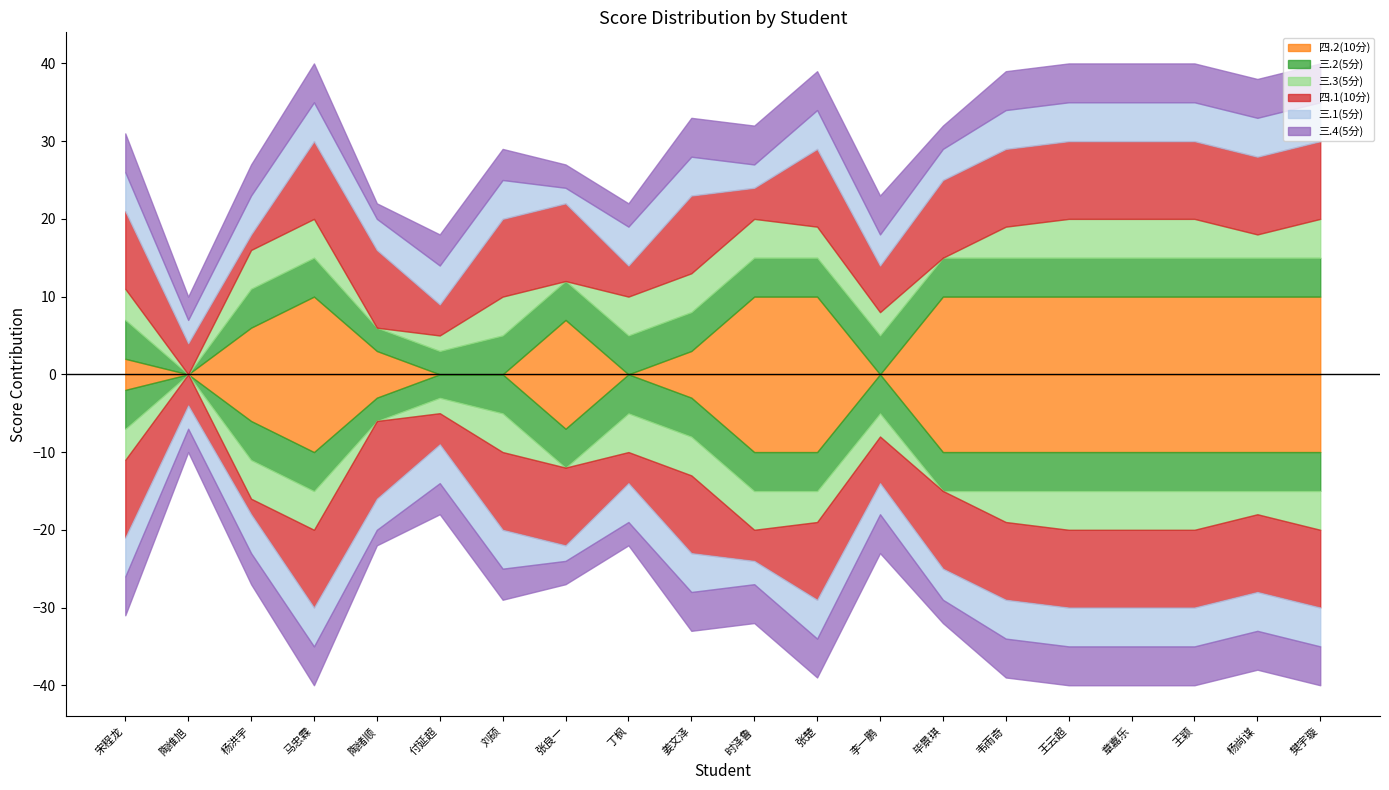

List the labels in order of 三.3(5分) value, largest first.

杨洪宇, 马忠霖, 刘硕, 丁枫, 姜文泽, 时泽鲁, 王云超, 章嘉乐, 王颖, 樊宇璇, 宋程龙, 张楚, 韦雨奇, 李一鹏, 杨尚谋, 付延超, 陶维旭, 陶绪顺, 张良一, 毕景琪